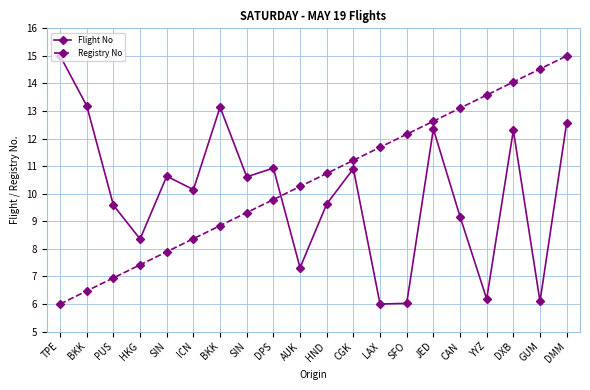

Which series has the widest spread of values?

Flight No